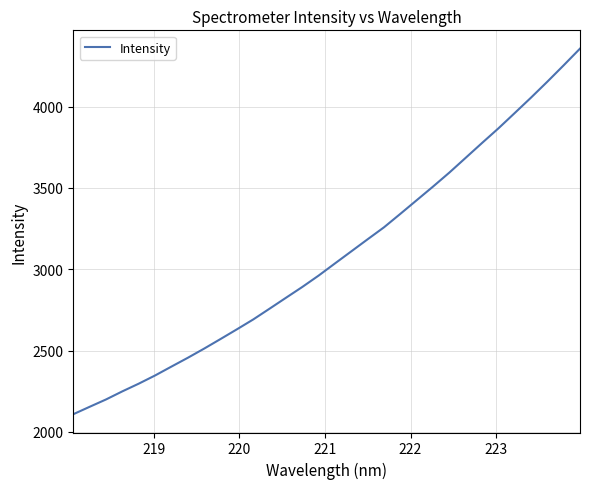

What is the difference between the maximum and minimum values?

2249.7